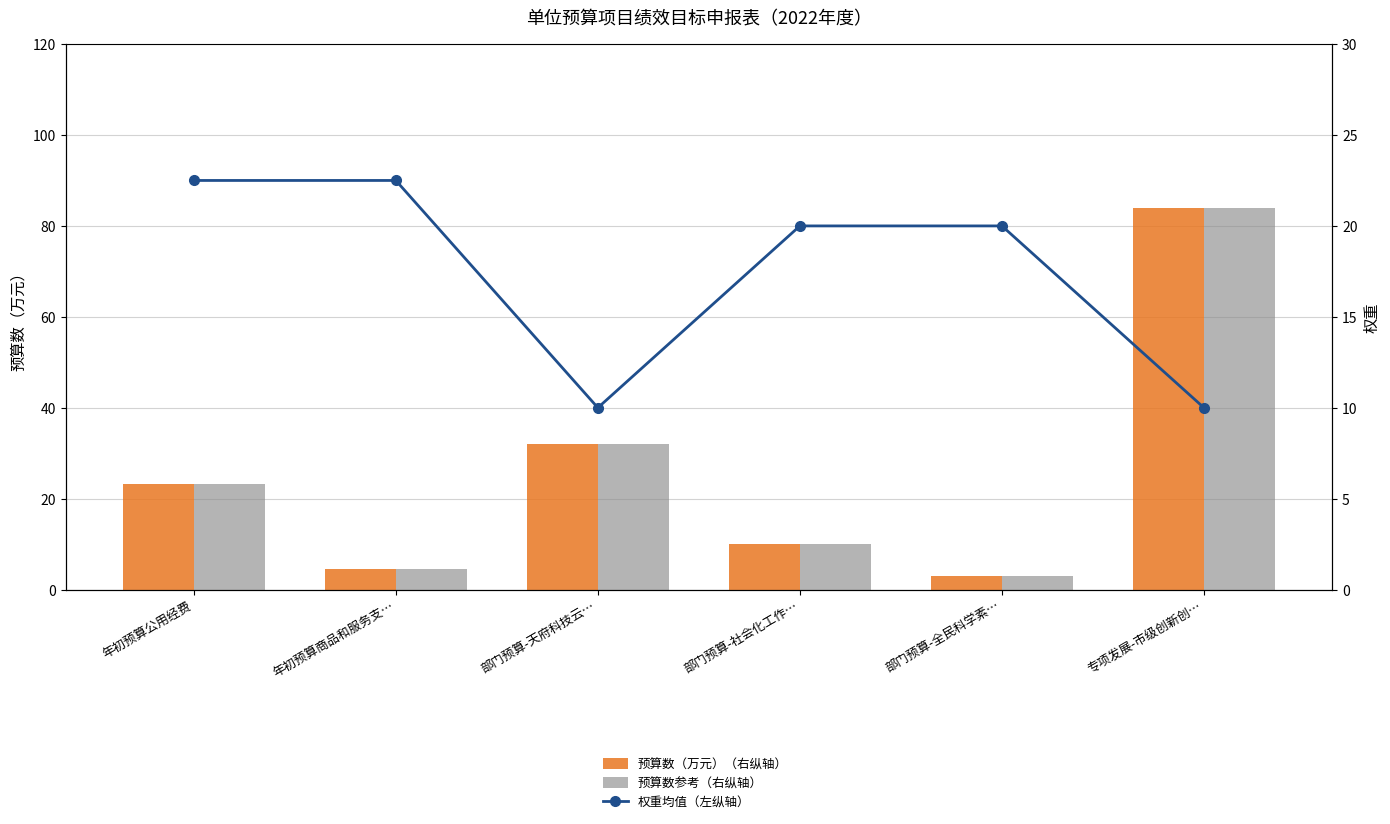

Where is 权重均值（左纵轴） nearest to the value 16?

部门预算-社会化工作…